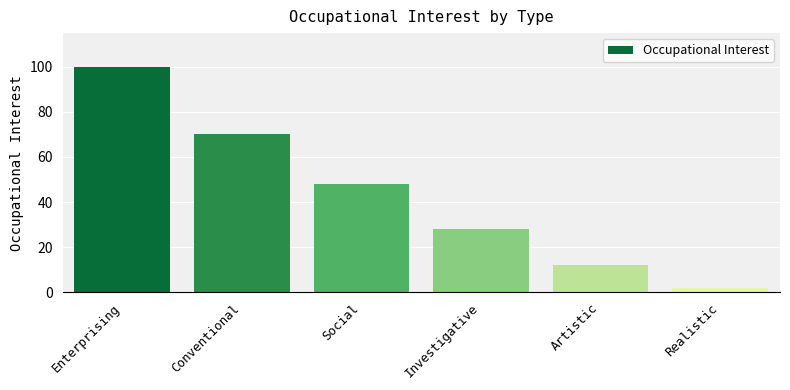

Which has a higher value, Artistic or Investigative?

Investigative